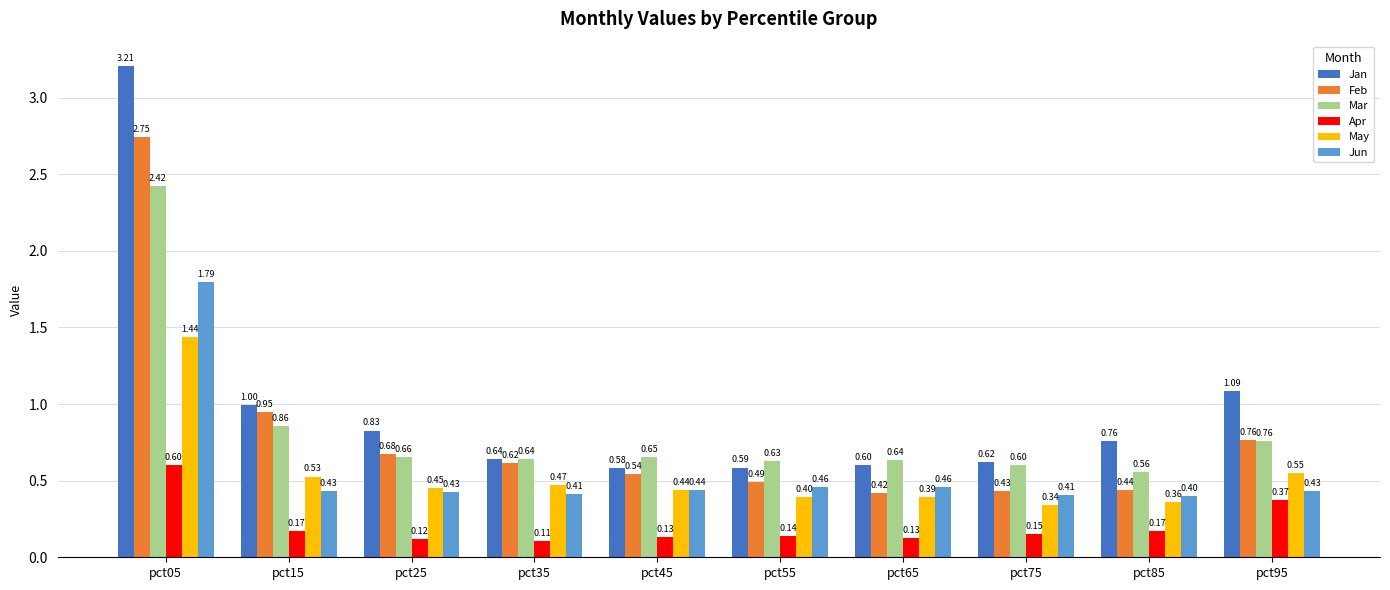

Is it true that Mar equals 1.5 at pct05?

False